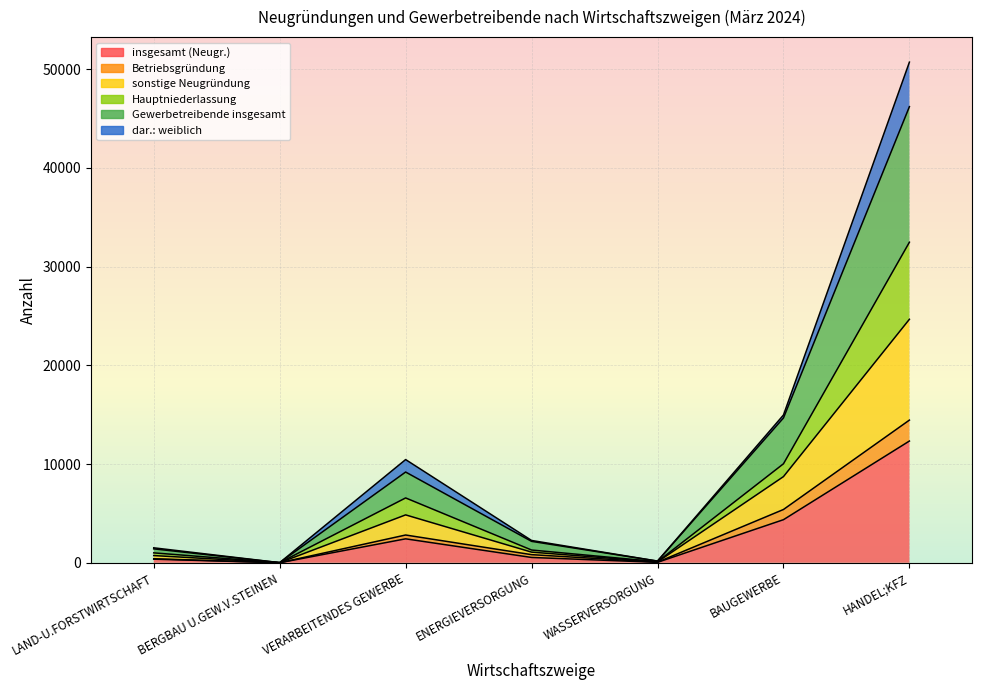

The value of insgesamt (Neugr.) at HANDEL;KFZ is 12335. True or false?

True